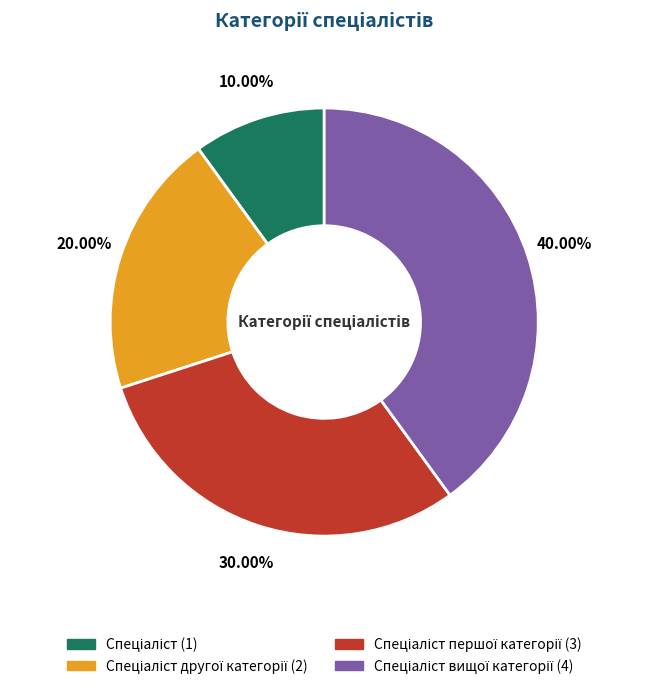

Is there a majority slice in this chart?

No